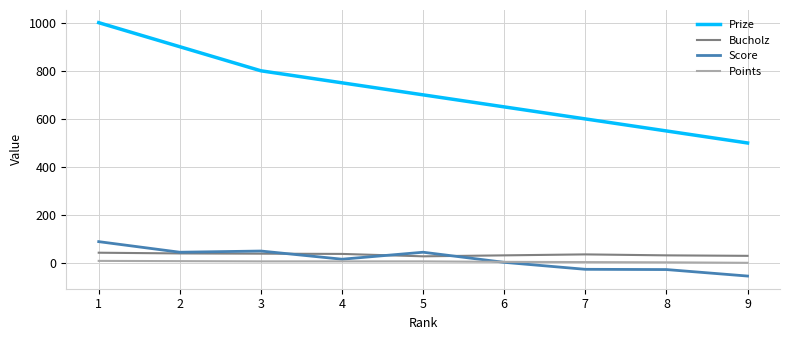

How many values in the Score series are below 17?

4